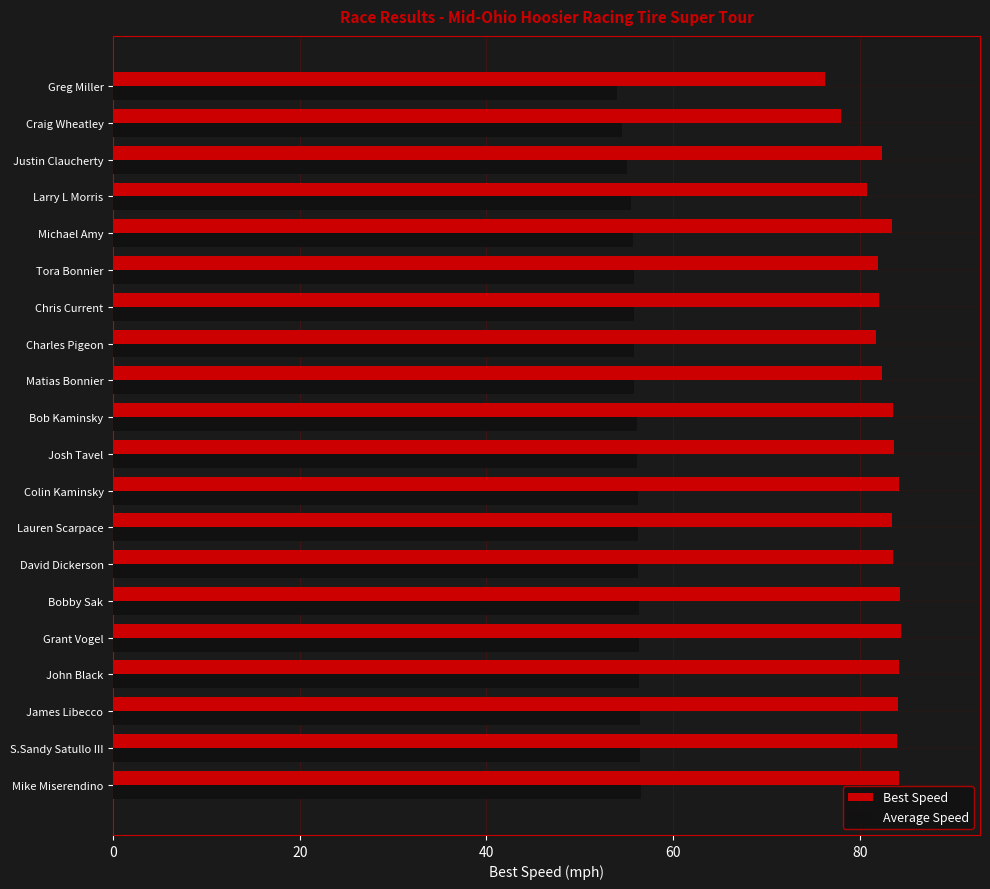

Which series has the largest total across all categories?

Best Speed